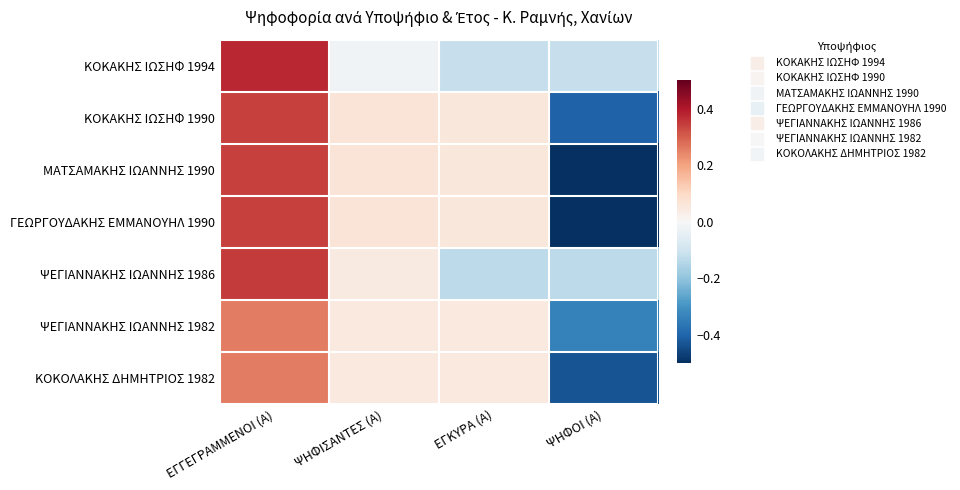

What is the difference between the highest and lowest values at ΕΓΚΥΡΑ (Α)?

0.2